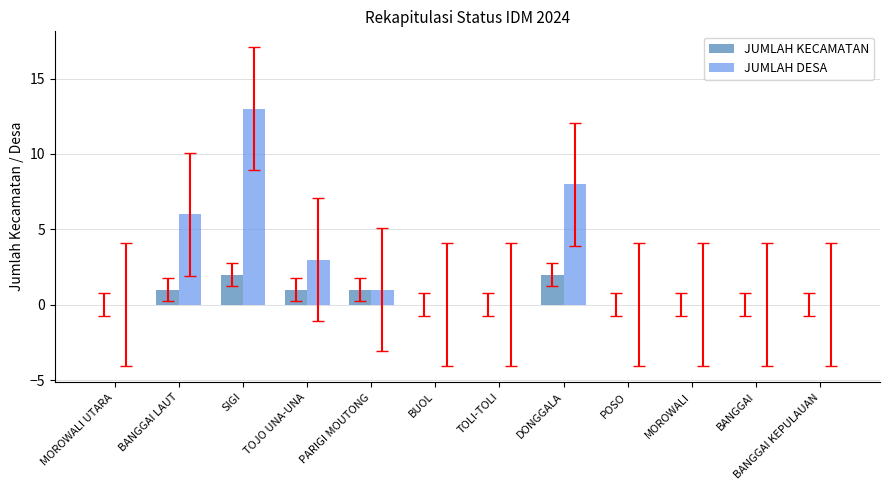

At which category is the sum across all series the highest?

SIGI